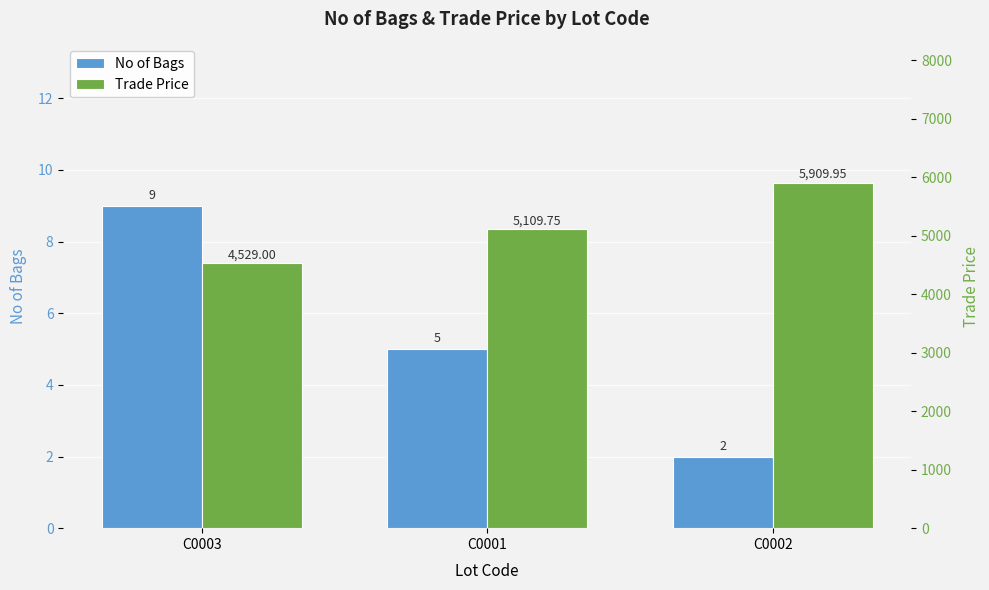

Which label corresponds to the smallest value in the chart?

C0002